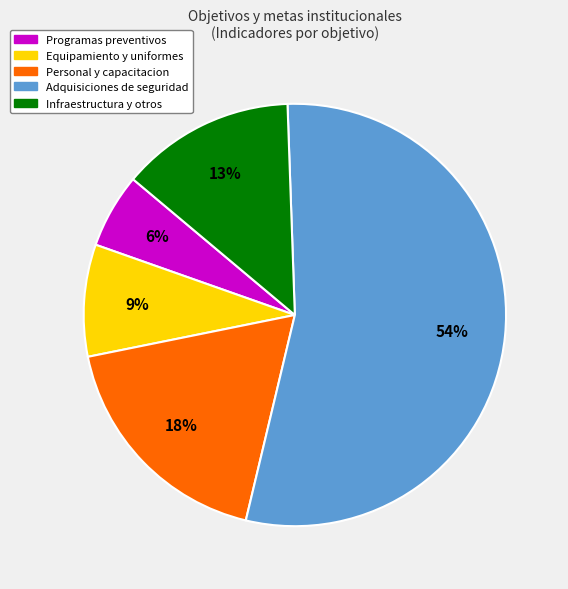

To the nearest percent, what is the average slice percentage?

20%